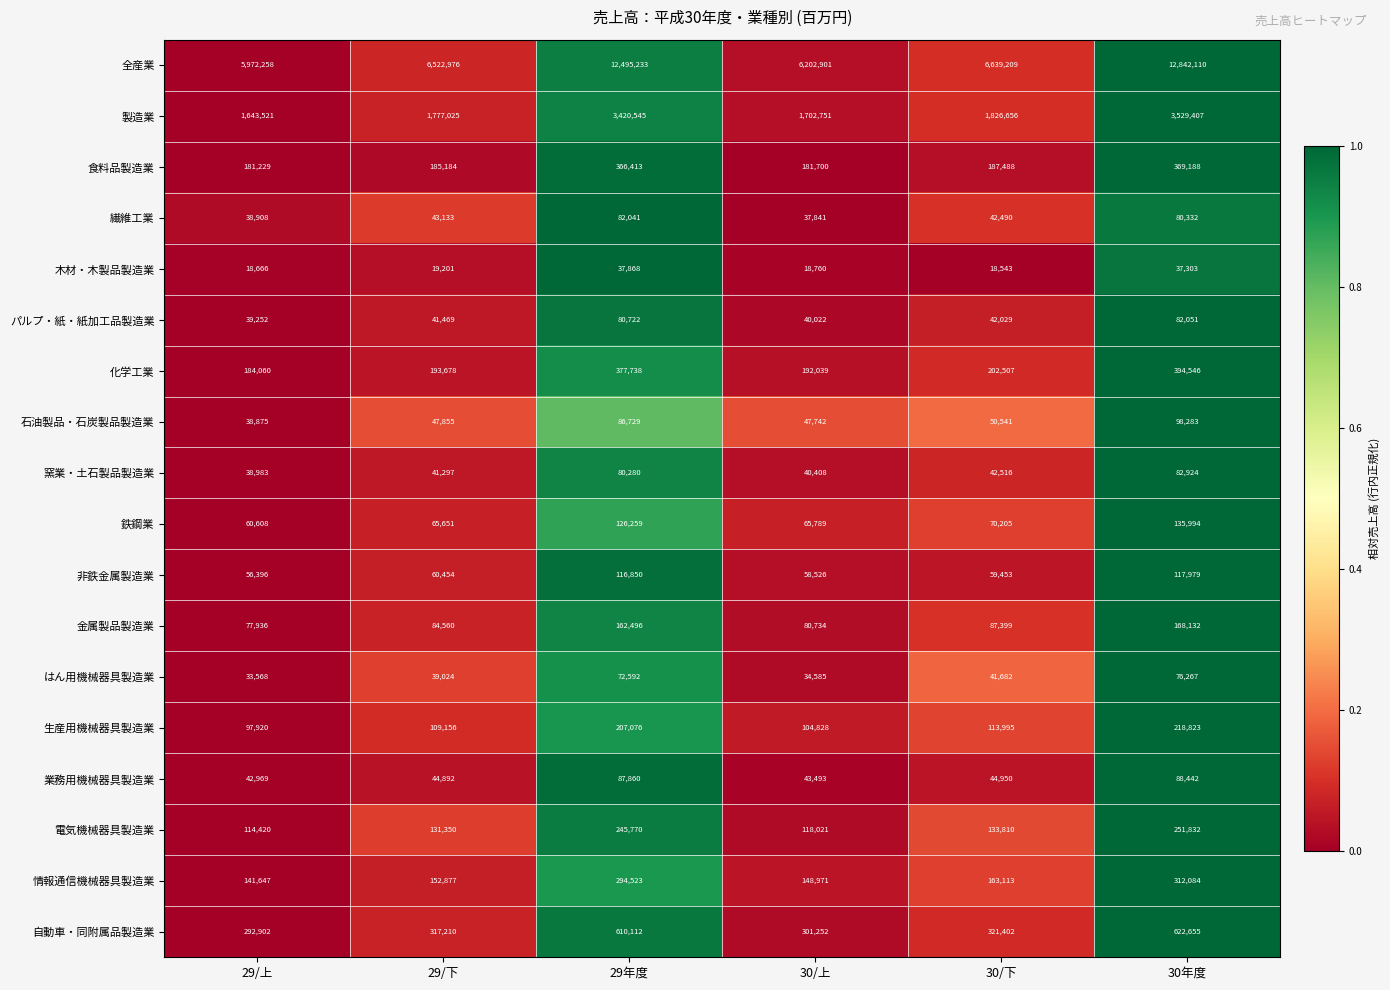

Which series has the widest spread of values?

全産業